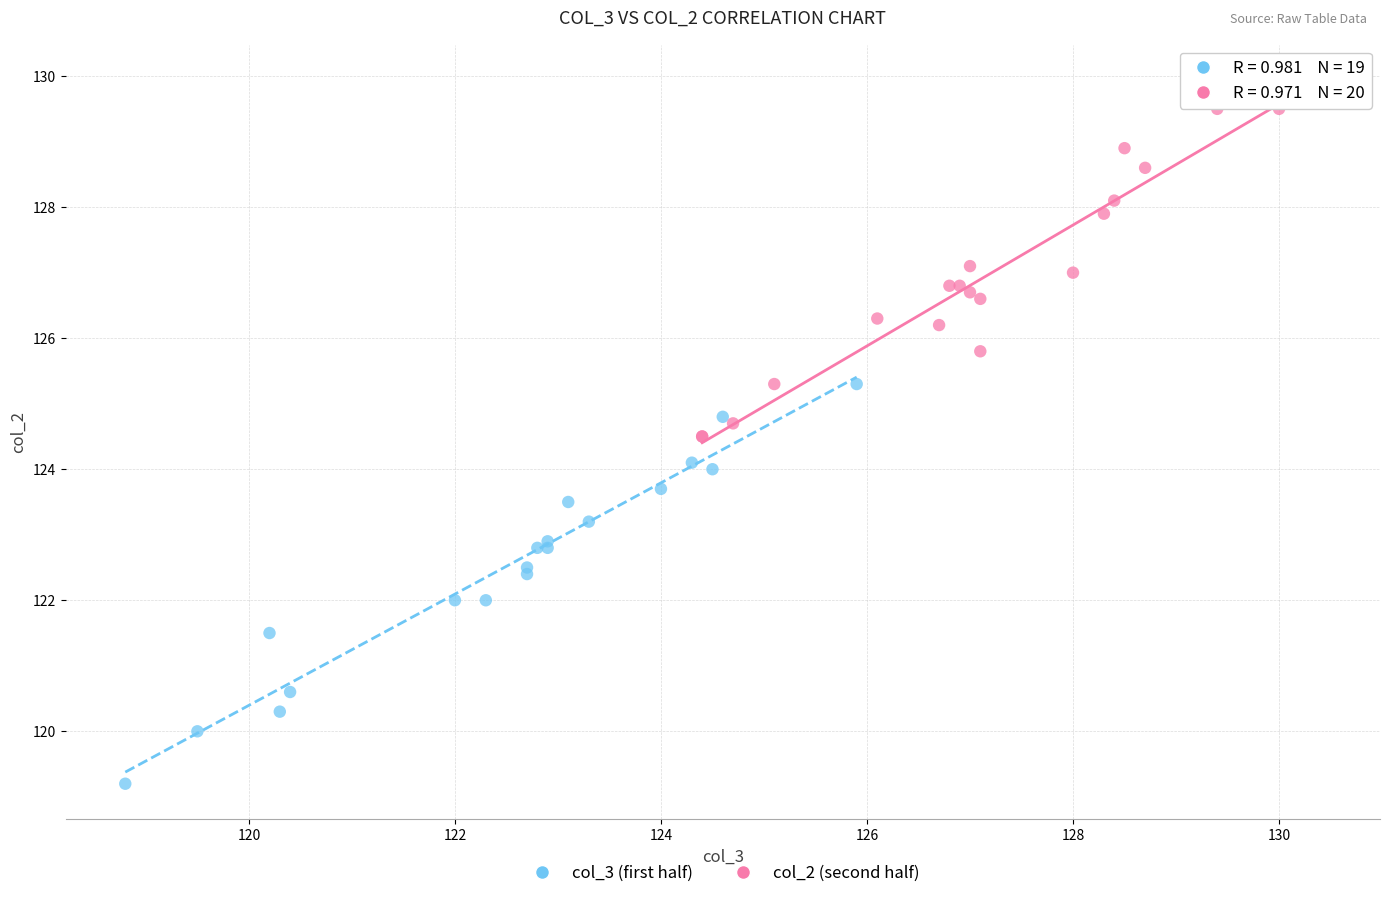

Which series has the largest Y range (max minus min)?

col_3 (first half)